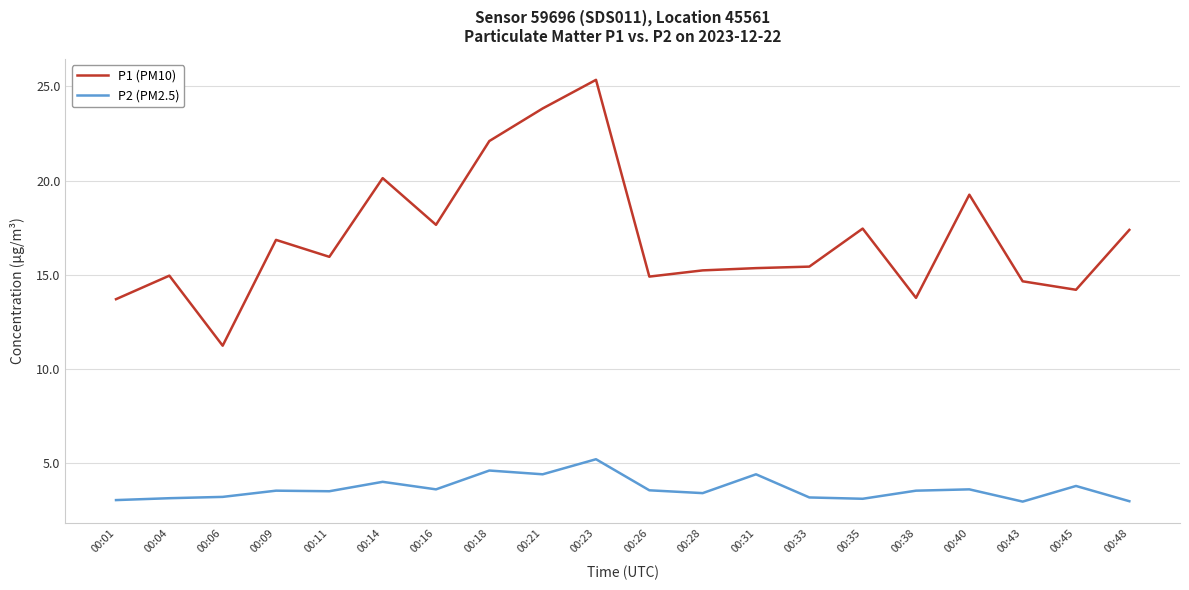

The P1 (PM10) series shows 14.7 at 00:43. True or false?

True